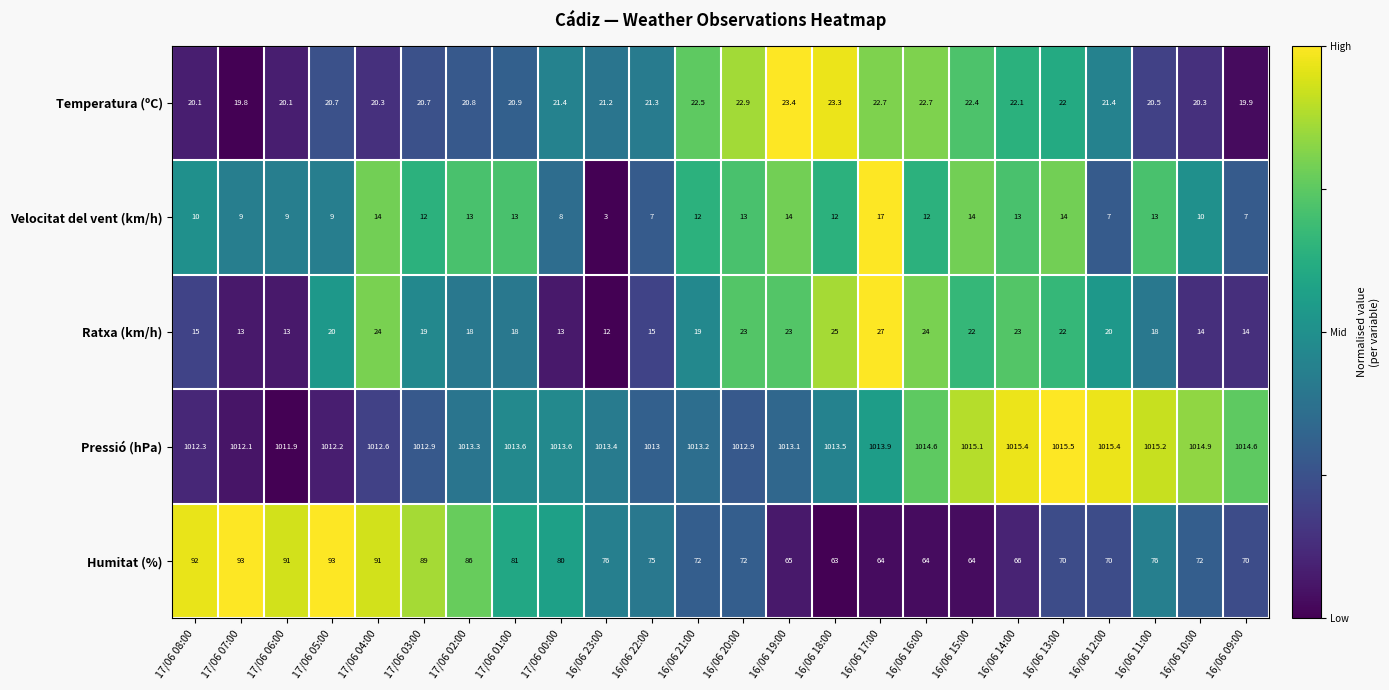

Which label corresponds to the largest value in the chart?

16/06 13:00